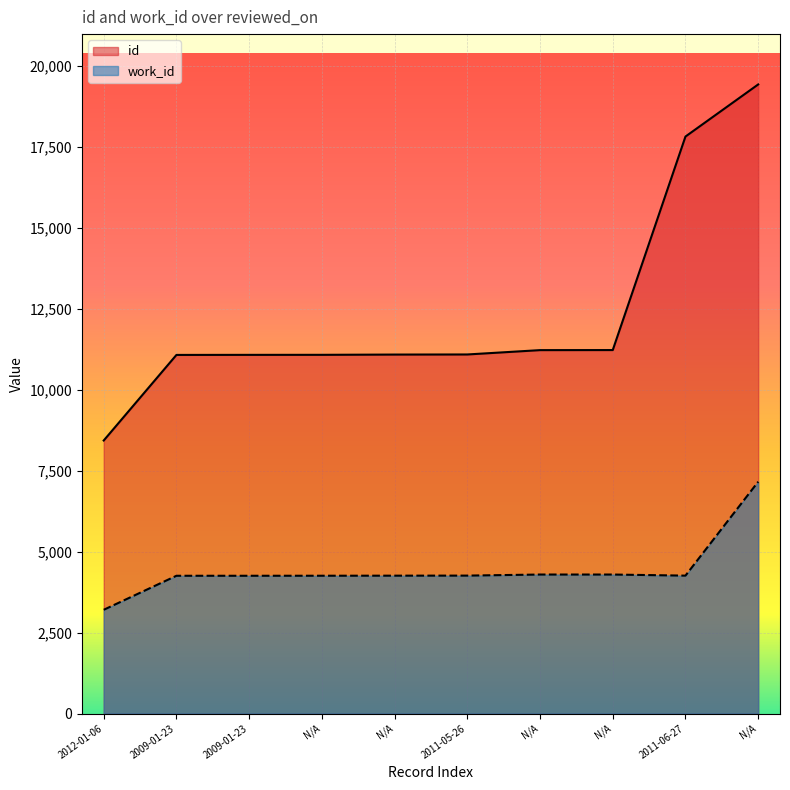

Where does the id series first go above 11083?

N/A